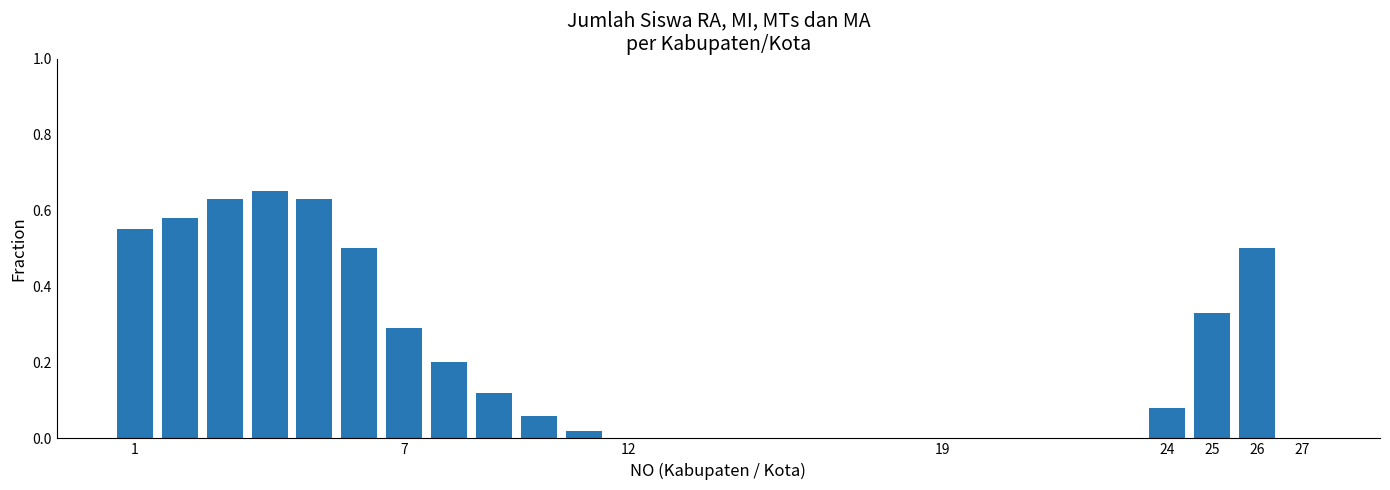

True or false: the data shows 0.5 at 26.

True